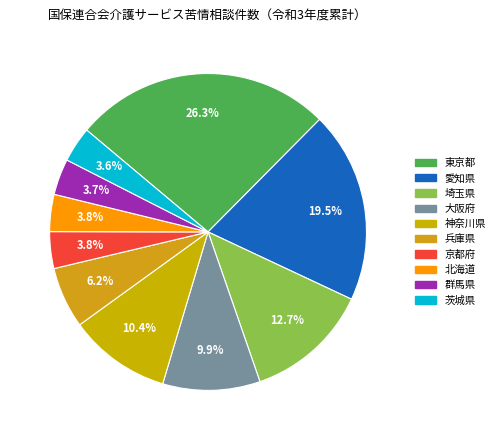

How many slices are in this pie chart?

10